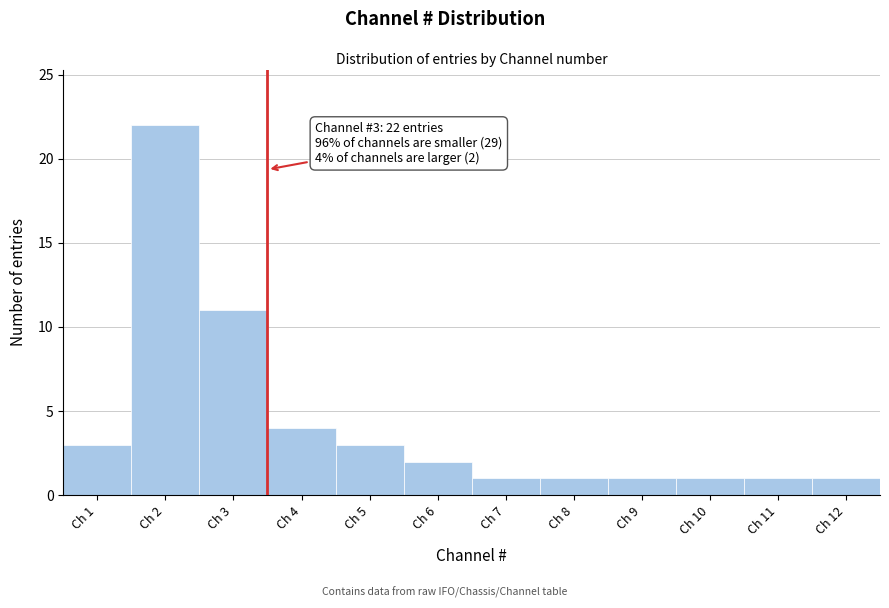

Which range on the x-axis has the tallest bar?

1.5 to 2.5